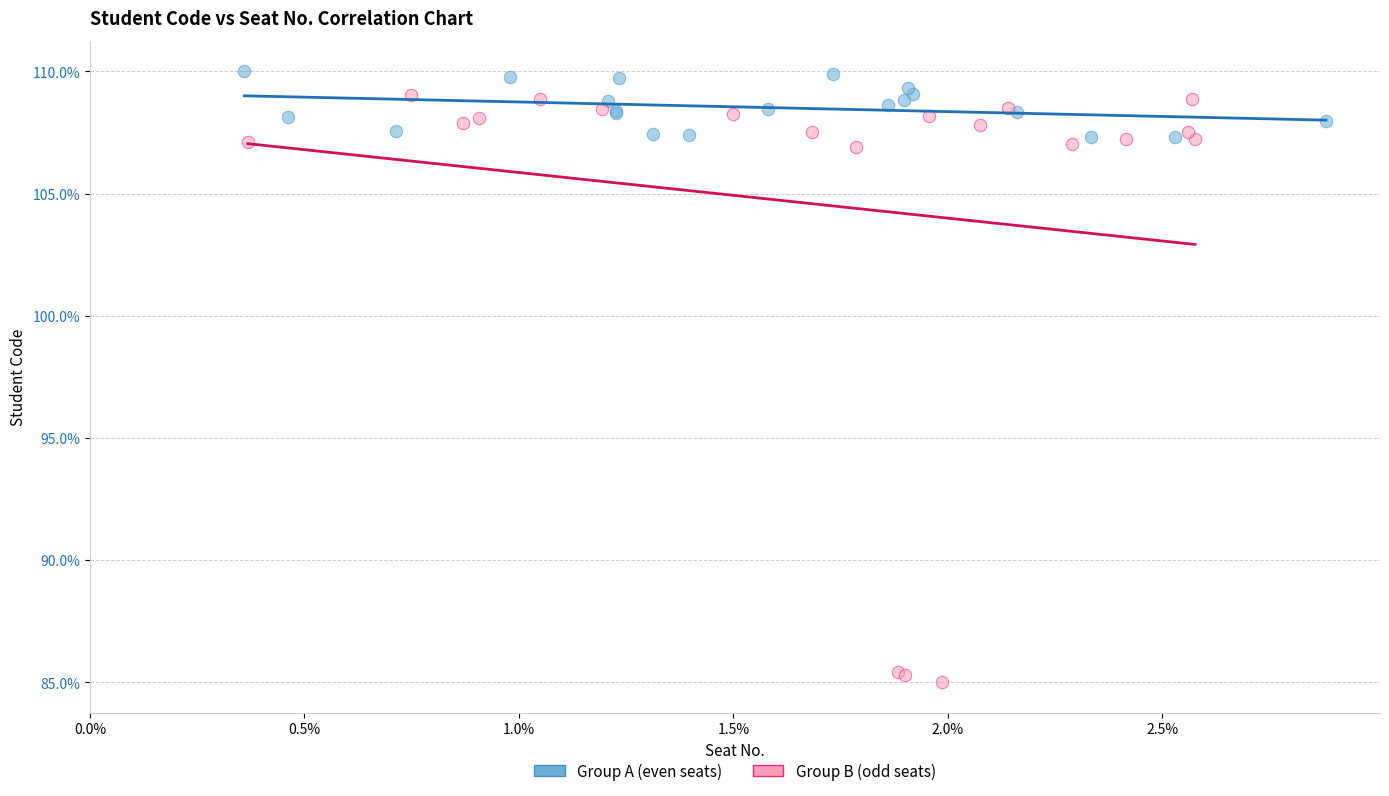

Which series contains the lowest Y value?

Group B (odd seats)